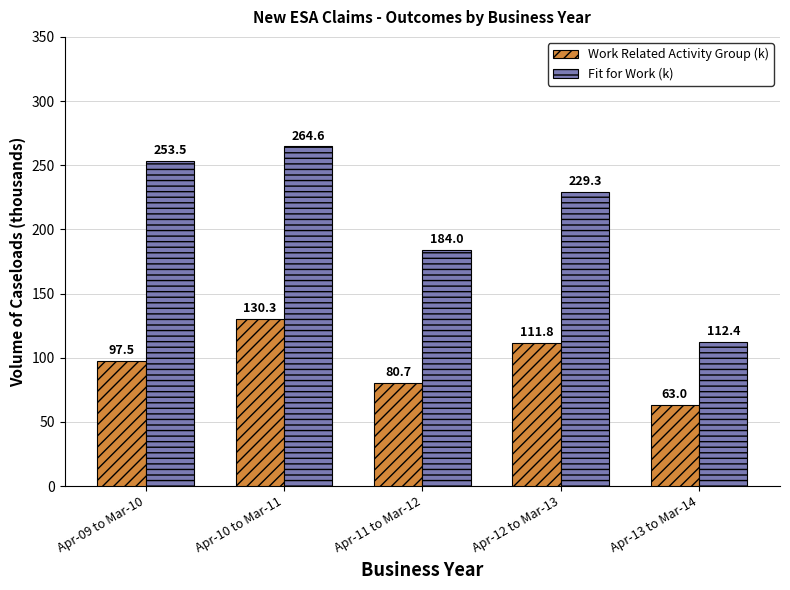

What is the difference between the maximum and minimum values in the Fit for Work (k) series?

152.2